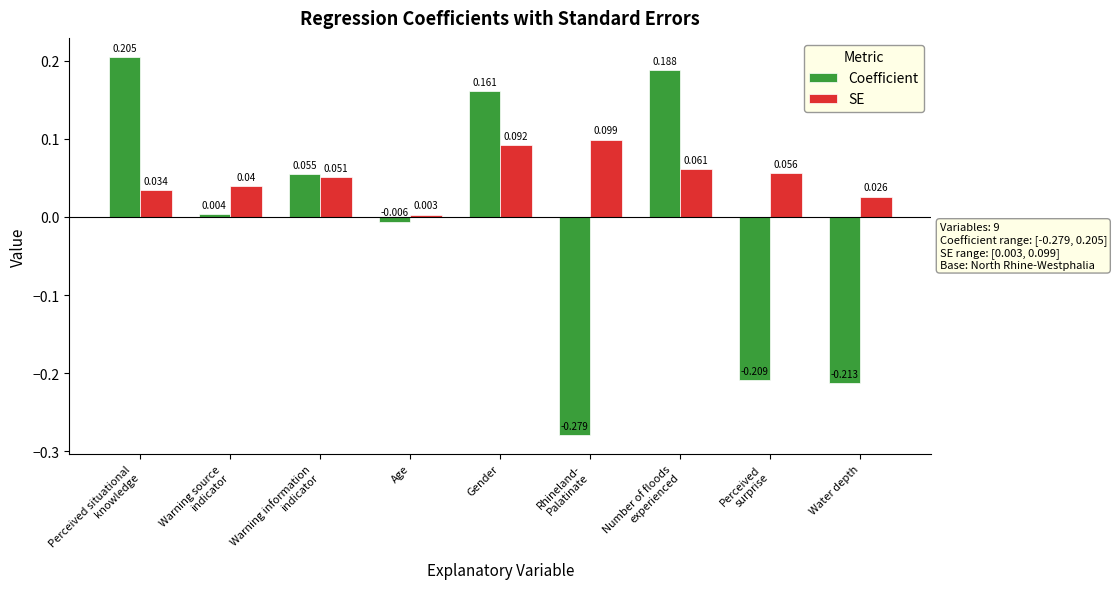

The SE series shows 0.0 at Gender. True or false?

False